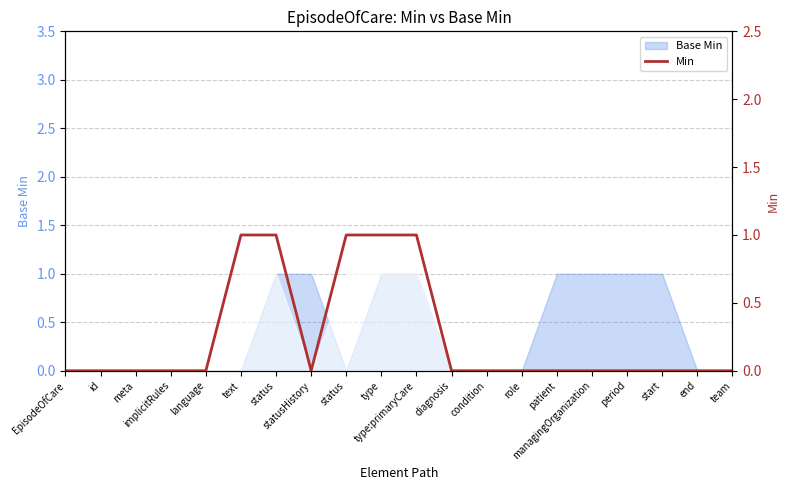

List the labels in order of value, largest first.

text, status, status, type, type:primaryCare, EpisodeOfCare, id, meta, implicitRules, language, statusHistory, diagnosis, condition, role, patient, managingOrganization, period, start, end, team